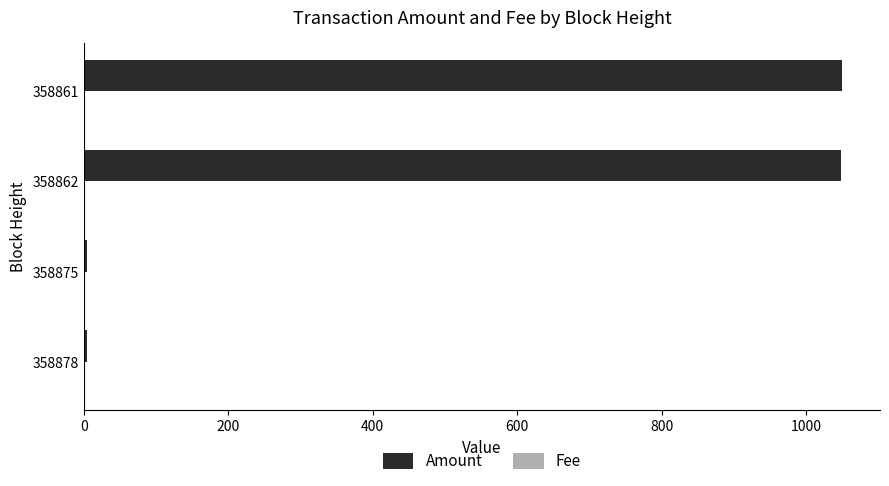

Which series changed the most between 358878 and 358861?

Amount